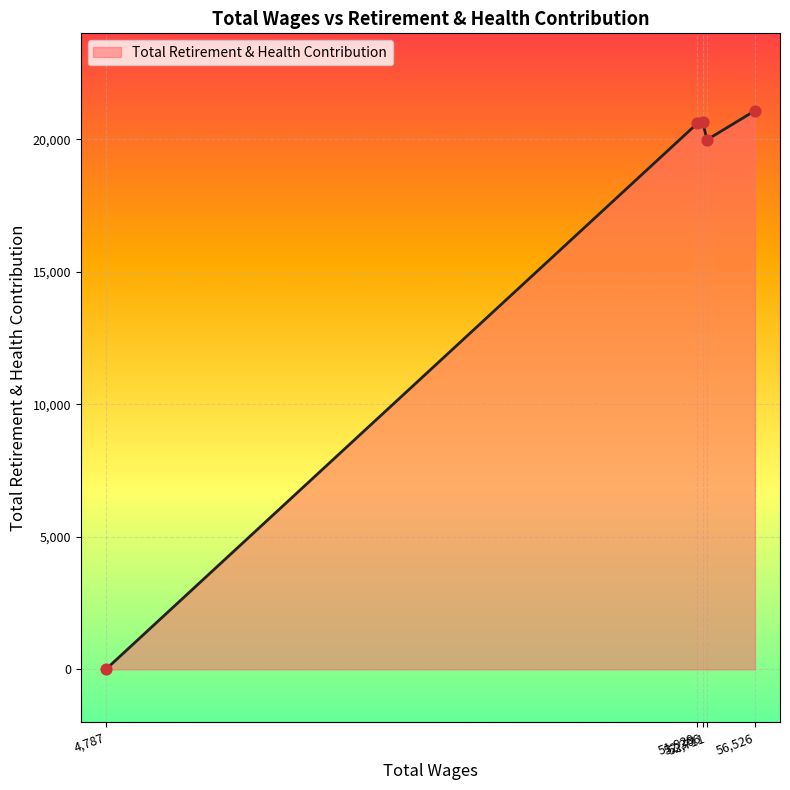

What is the maximum value shown in the chart?

21079